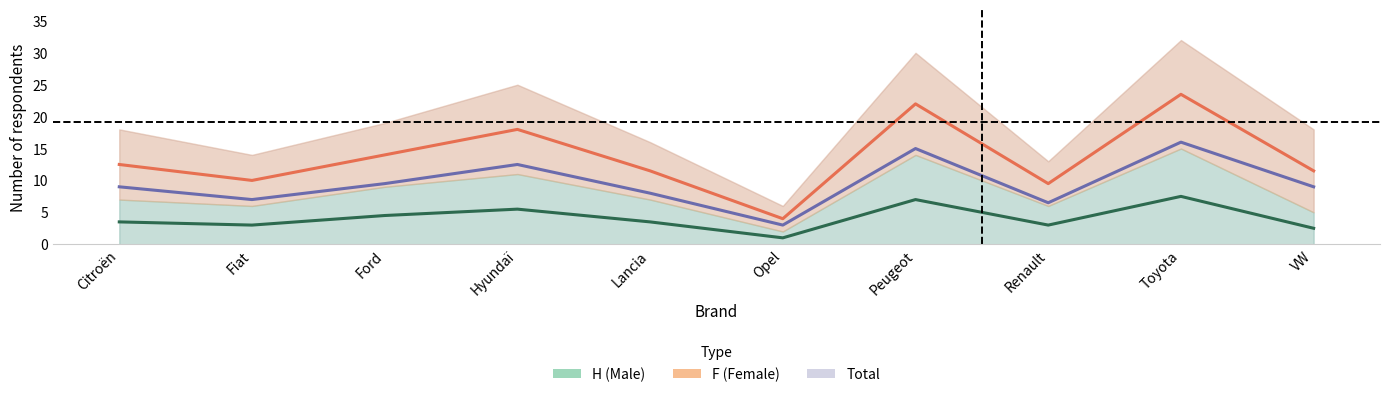

What is the smallest value displayed?

1.0